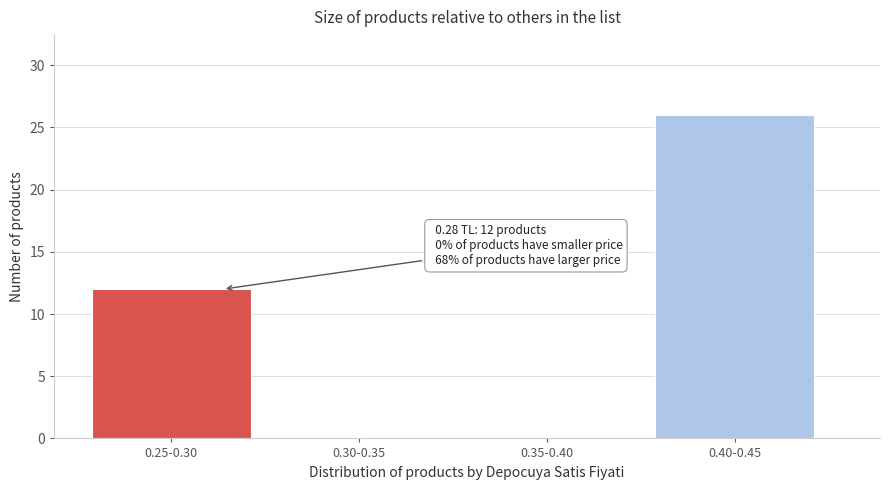

Reading left to right, list all the values displayed in this chart.

0.25-0.30=12	0.30-0.35=0	0.35-0.40=0	0.40-0.45=26